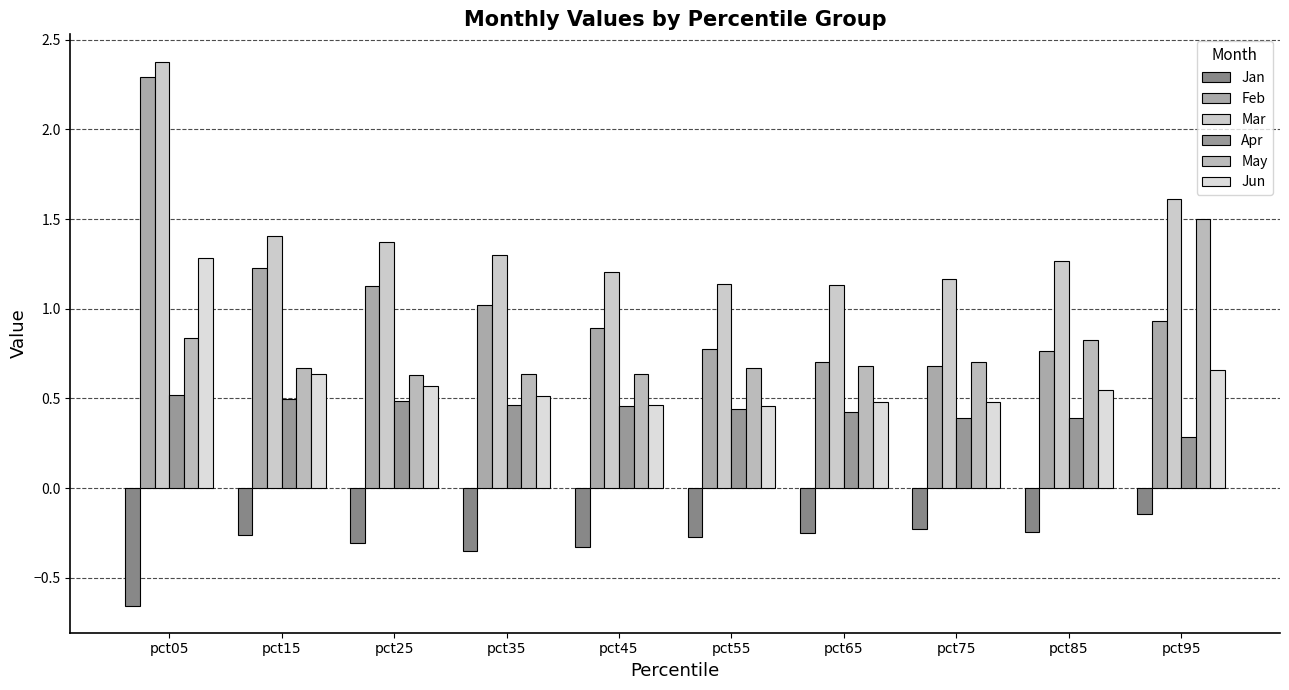

How many bars are there in each group?

6